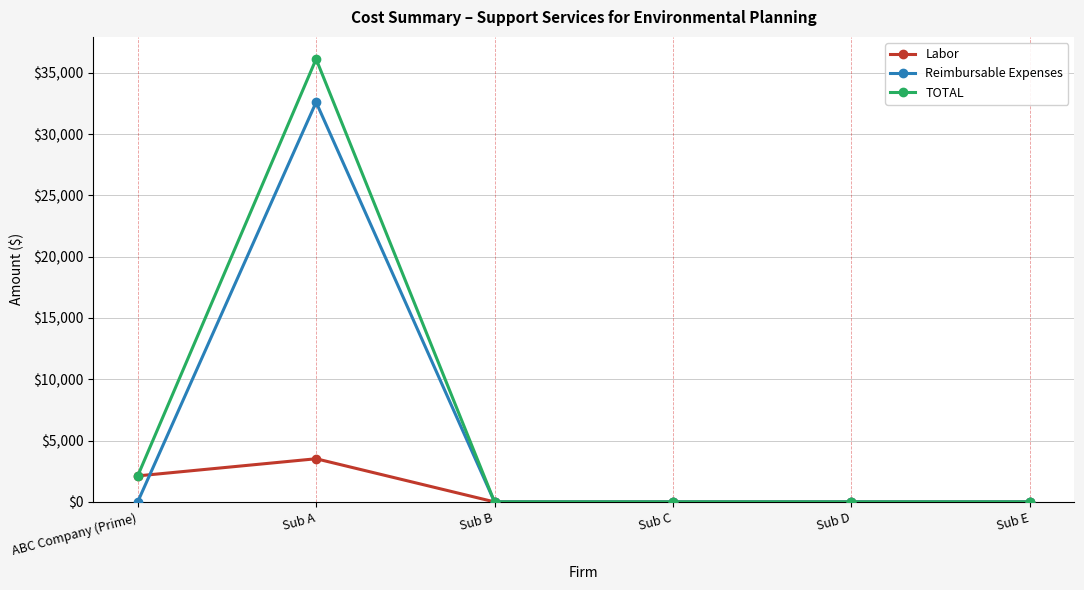

What is the difference between the Labor values at Sub E and Sub A?

3520